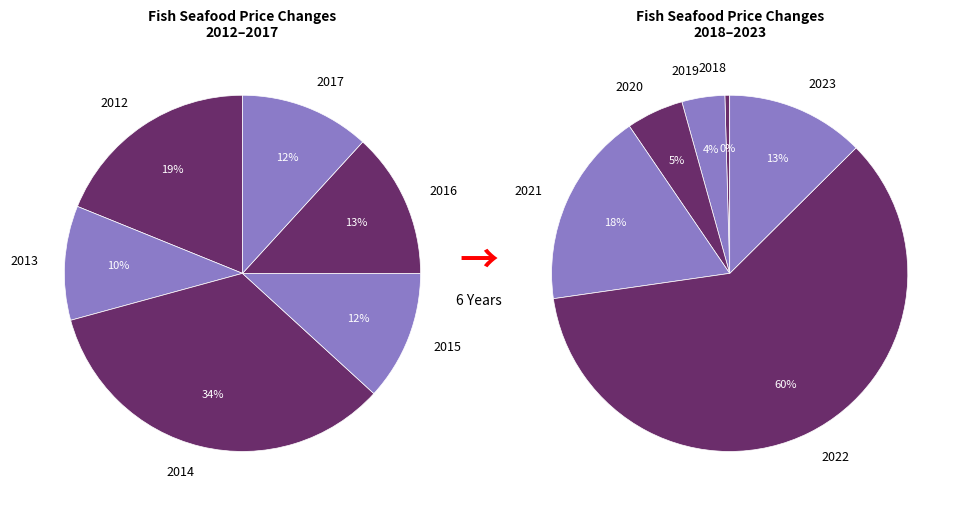

Count the number of slices in the pie.

12